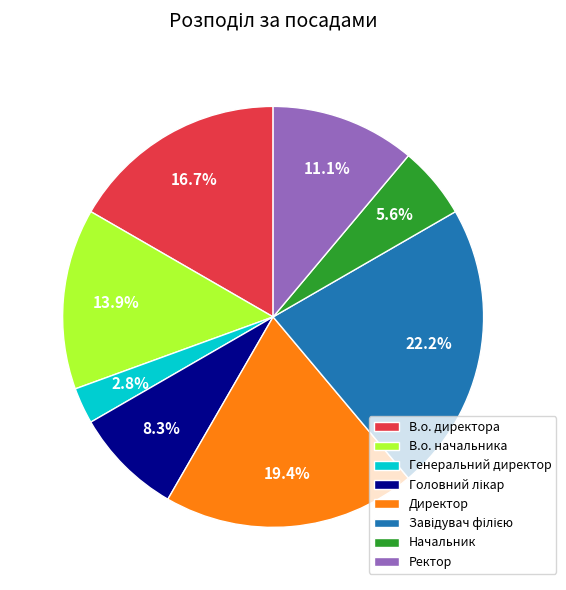

Is the sum of В.о. начальника and В.о. директора greater than half?

No